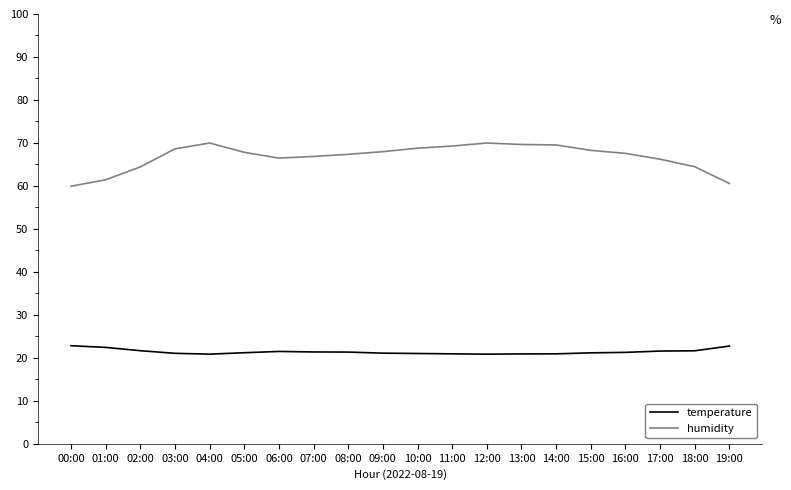

At how many categories does at least one series exceed 44?

20